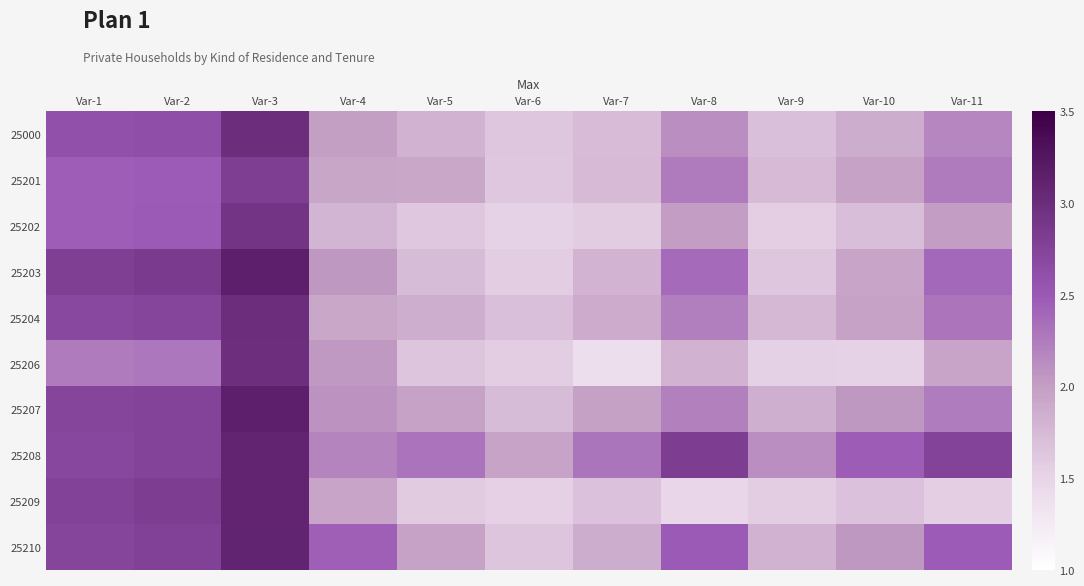

List the series in order of their peak value, highest first.

25203, 25207, 25210, 25208, 25209, 25000, 25204, 25206, 25202, 25201